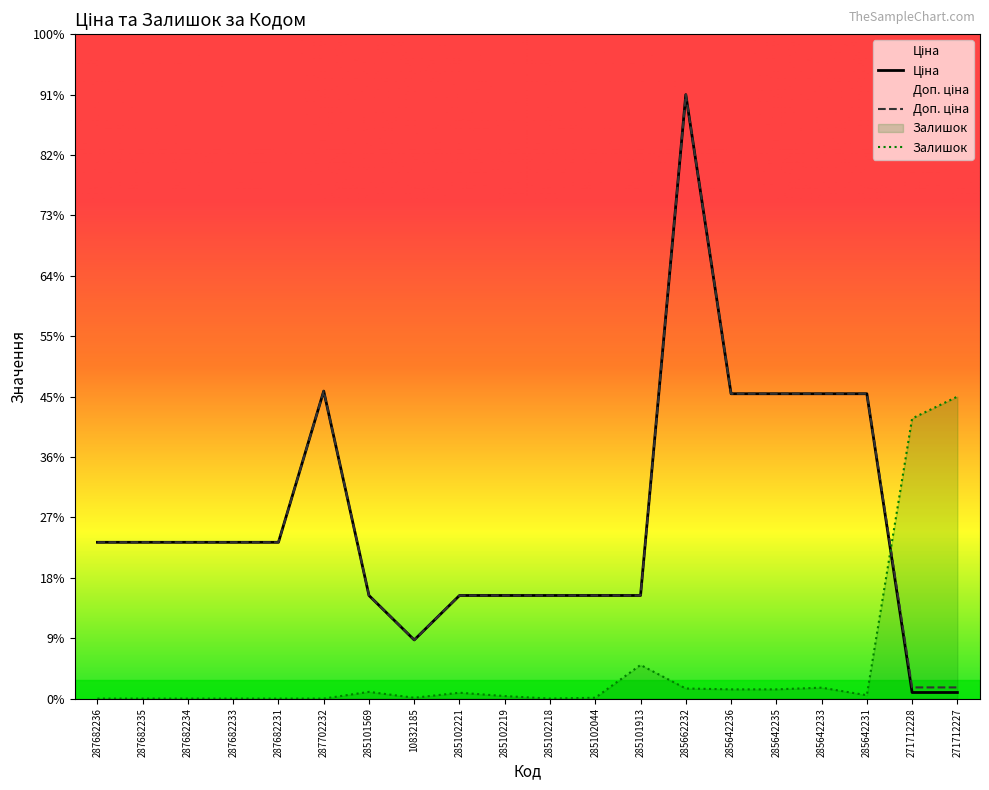

Does the chart display data point markers on the line(s)?

No